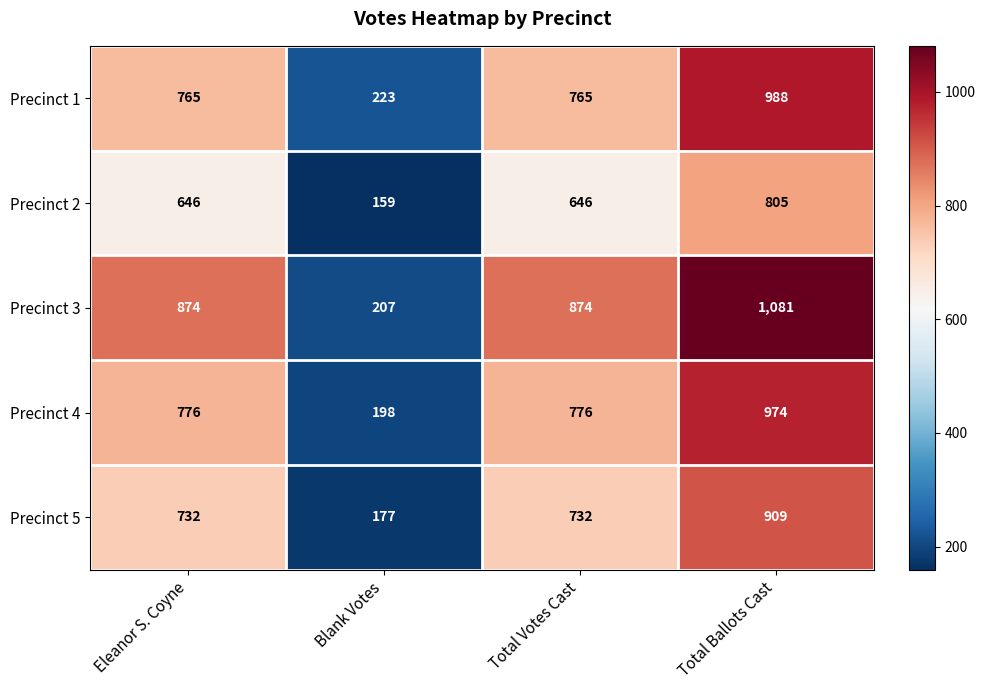

The Precinct 4 series shows 974 at Total Ballots Cast. True or false?

True